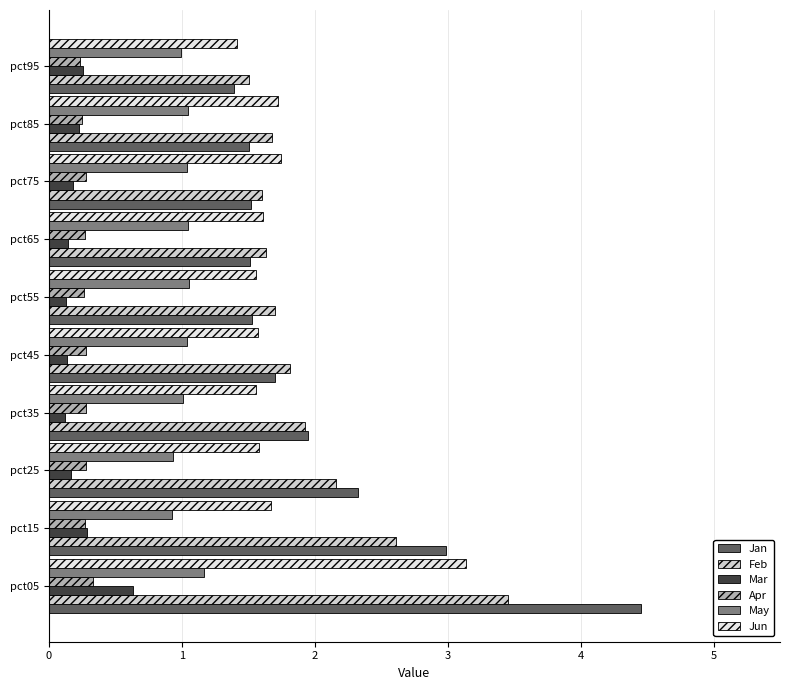

Rank the series by their maximum value, from highest to lowest.

Jan, Feb, Jun, May, Mar, Apr